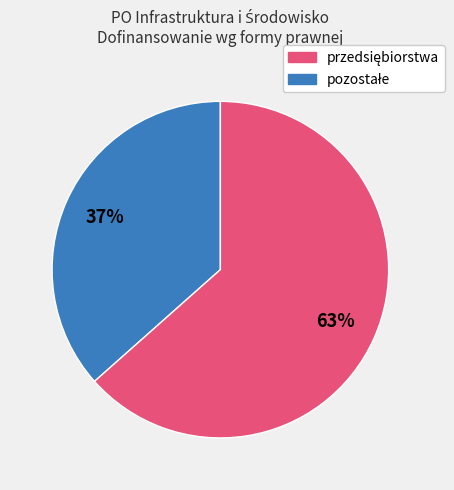

Is there a majority slice in this chart?

Yes